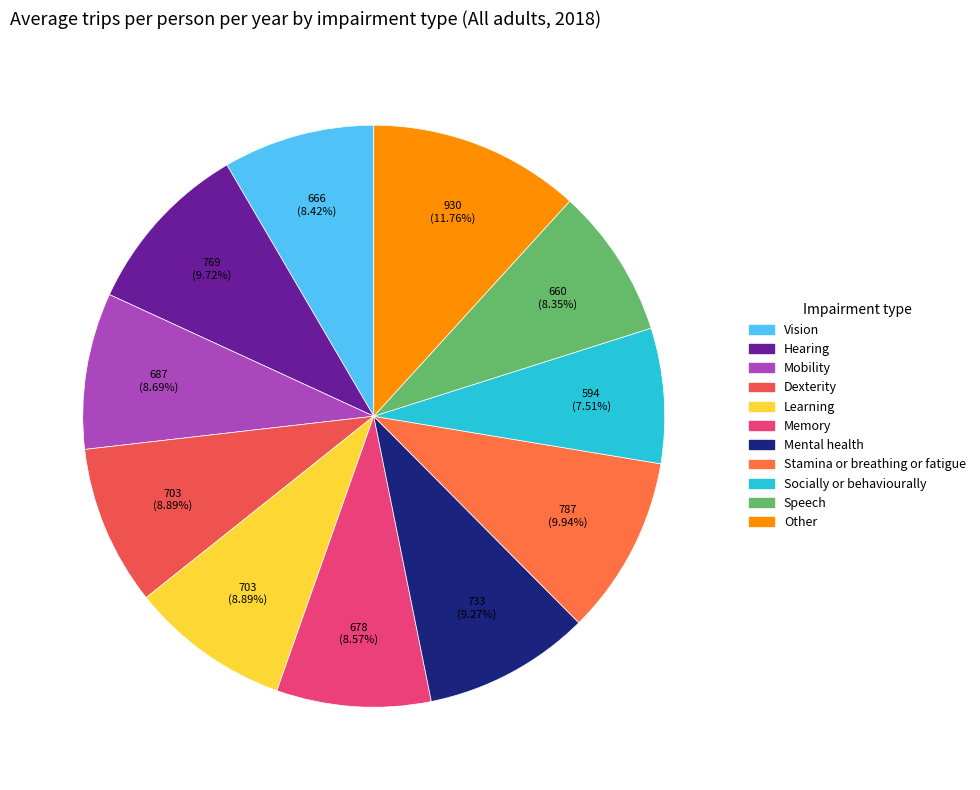

Combined, do Speech and Socially or behaviourally account for over 50%?

No